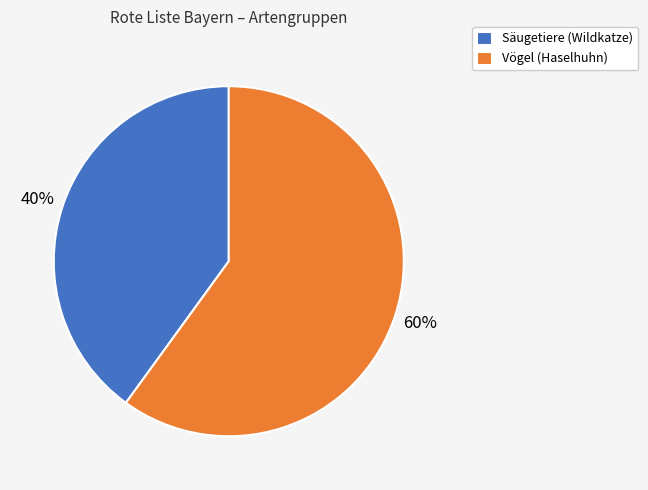

Is the sum of Säugetiere (Wildkatze) and Vögel (Haselhuhn) greater than half?

Yes